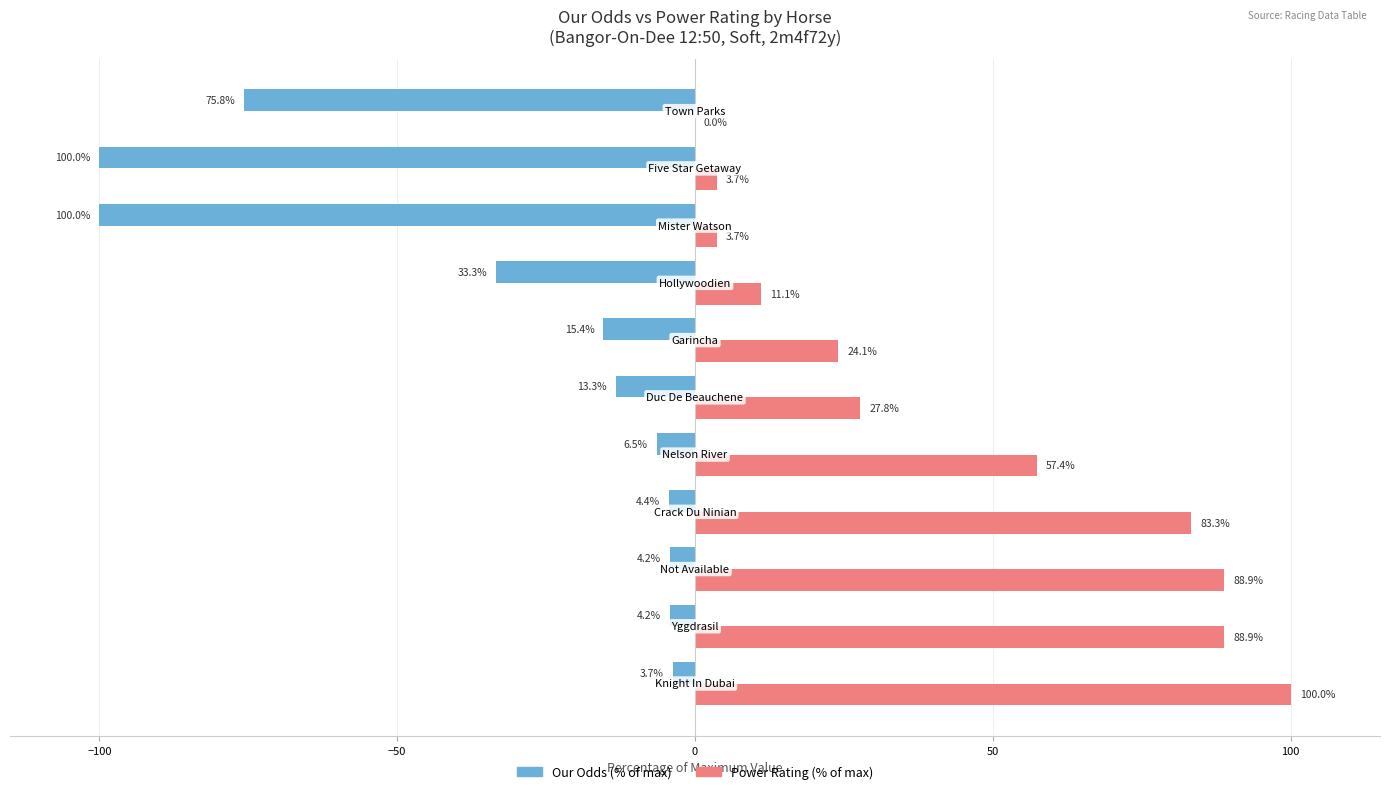

Which series has the largest total across all categories?

Power Rating (% of max)